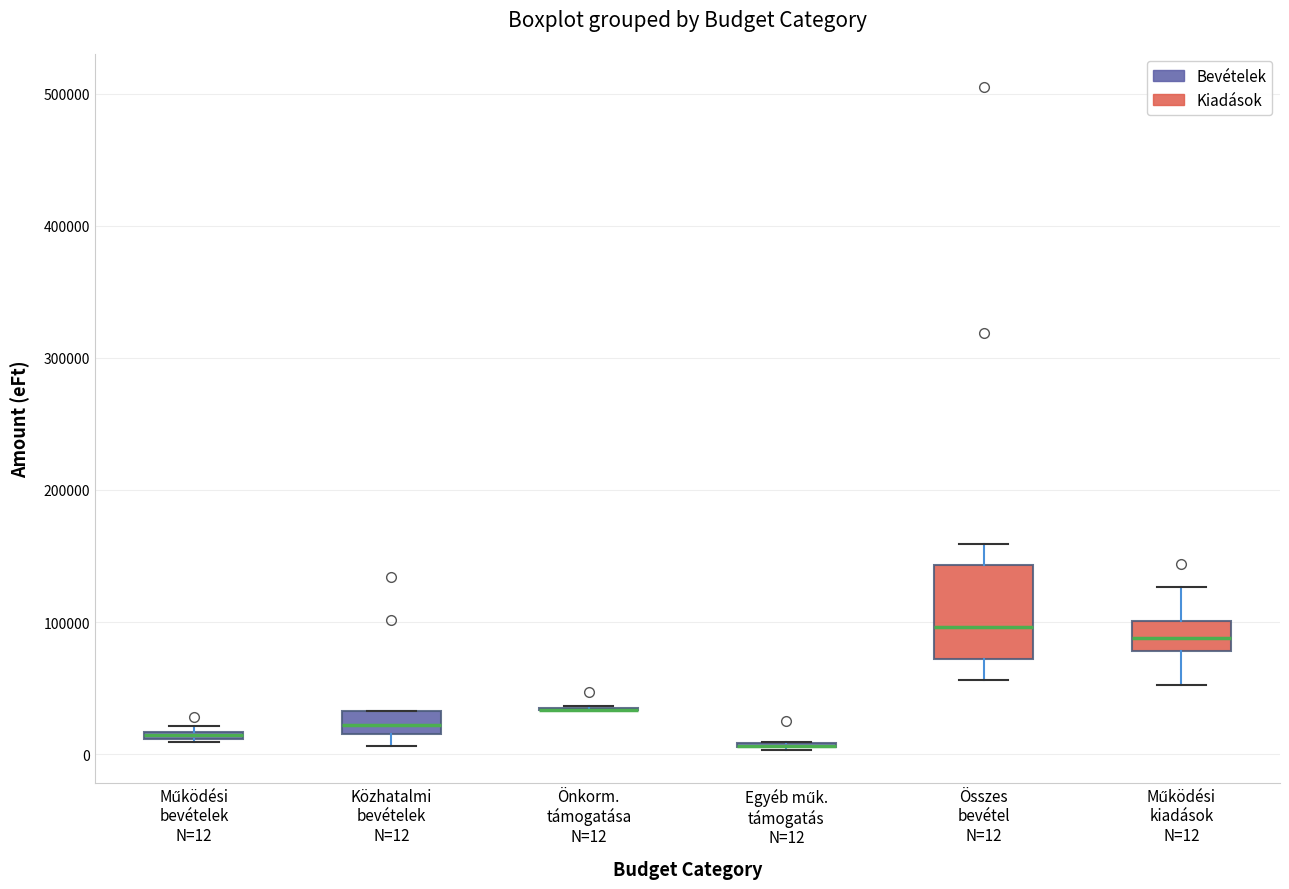

Which box is the tallest, from its lower edge to its upper edge?

Összes bevétel N=12